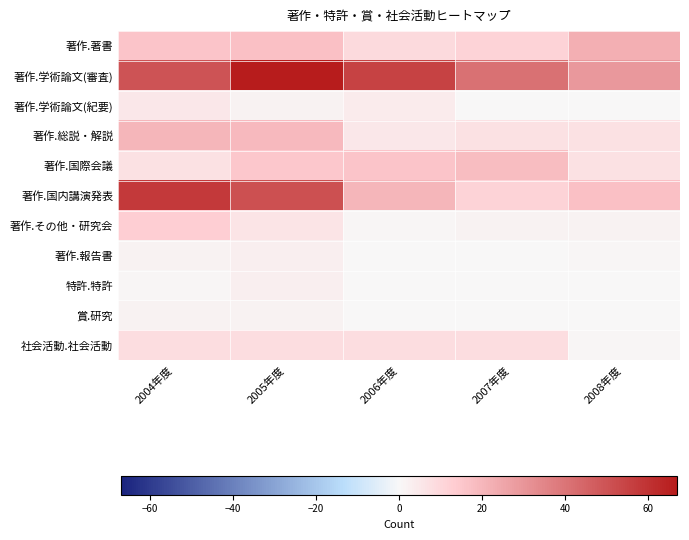

Which label corresponds to the smallest value in the chart?

2007年度